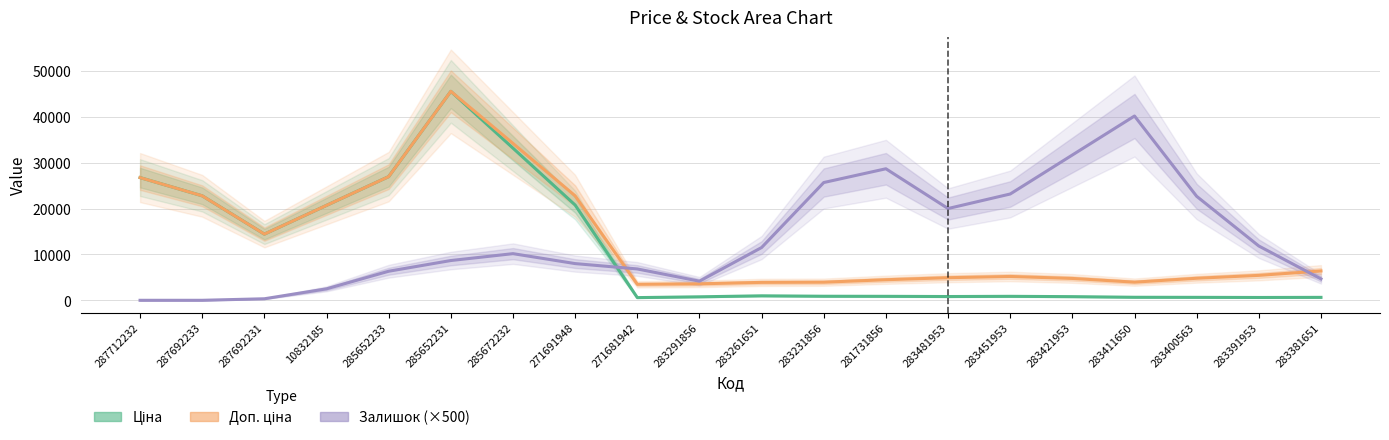

What are all the series names shown in the legend?

Ціна, Доп. ціна, Залишок (×500)